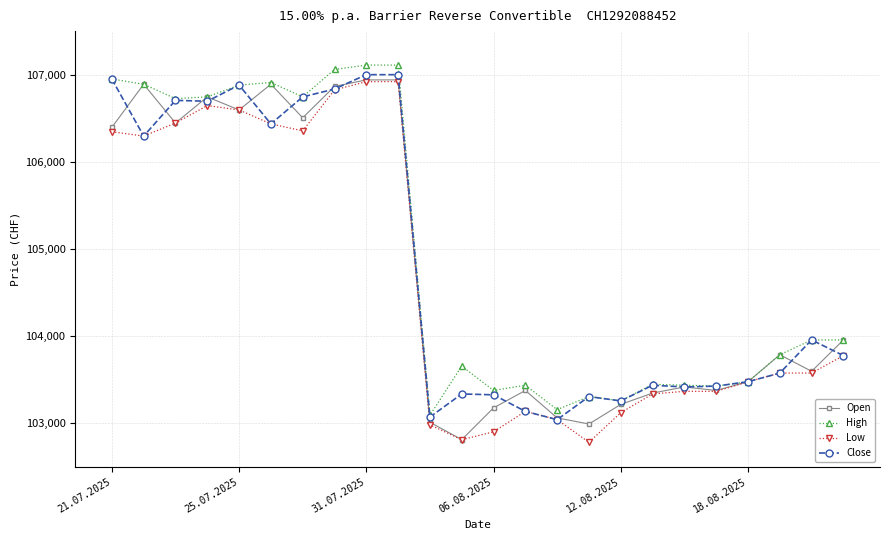

List the series in order of their overall mean, lowest first.

Low, Open, Close, High